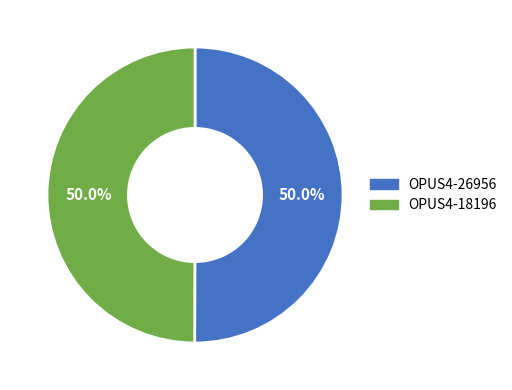

What percentage do OPUS4-26956 and OPUS4-18196 together represent?

100.0%